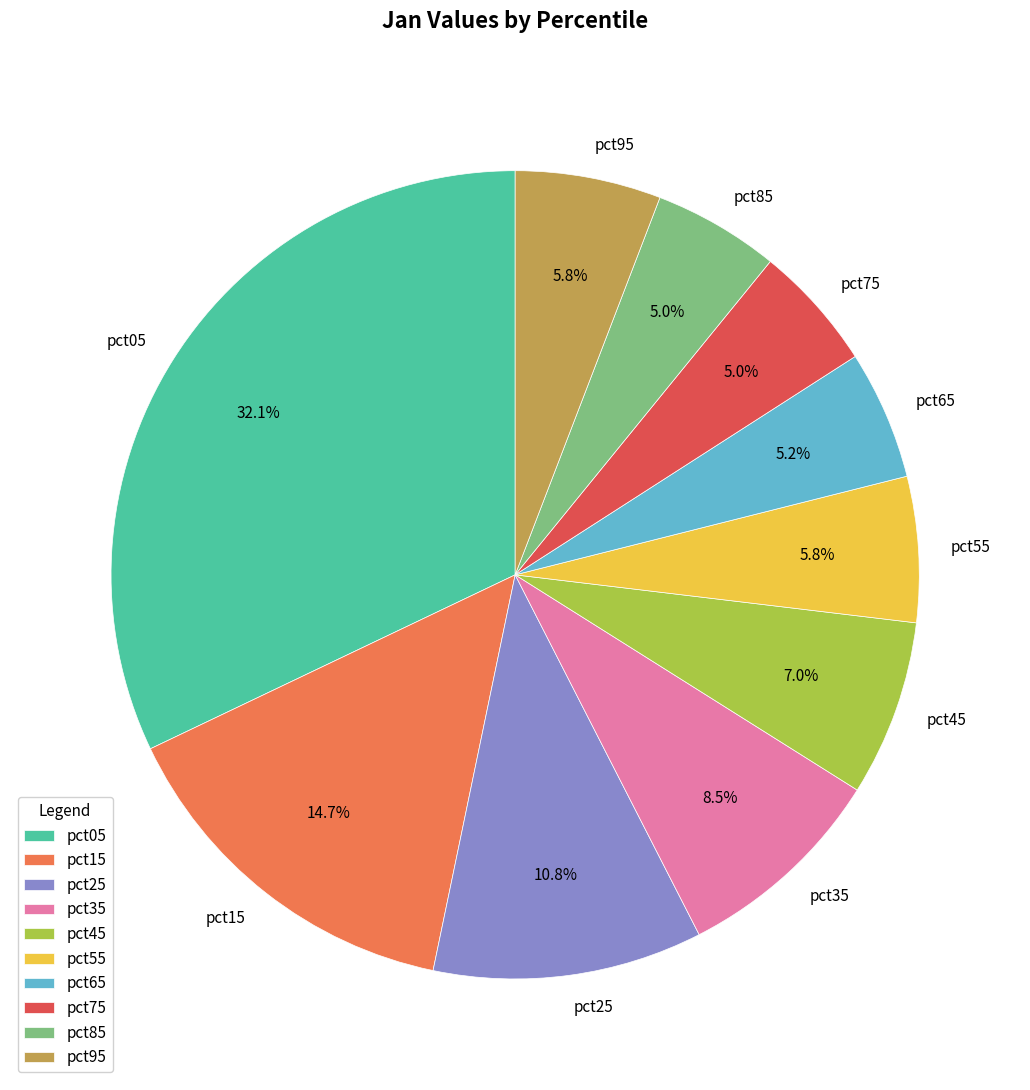

The pct85 slice represents 18% of the pie. True or false?

False